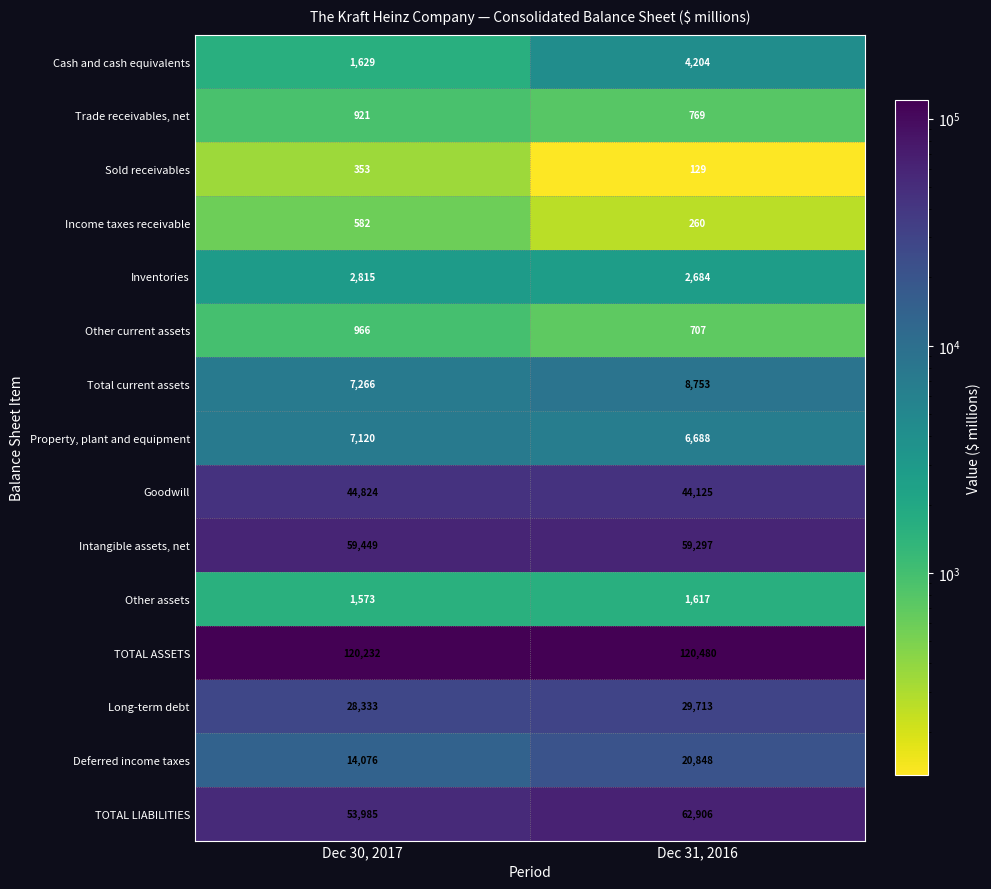

At Dec 30, 2017, list the series in order from largest to smallest.

TOTAL ASSETS, Intangible assets, net, TOTAL LIABILITIES, Goodwill, Long-term debt, Deferred income taxes, Total current assets, Property, plant and equipment, Inventories, Cash and cash equivalents, Other assets, Other current assets, Trade receivables, net, Income taxes receivable, Sold receivables